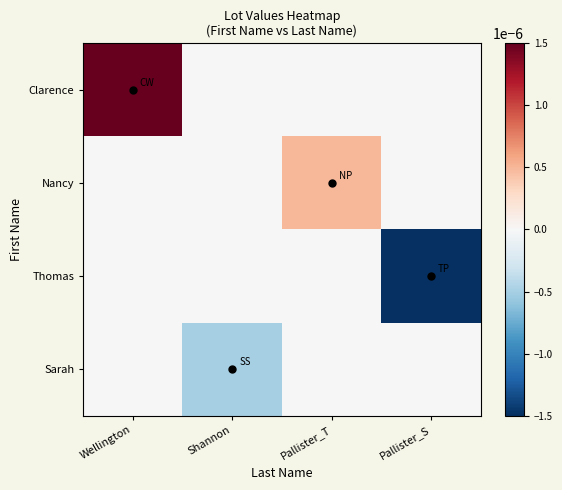

Rank the series by their maximum value, from highest to lowest.

Clarence, Nancy, Thomas, Sarah